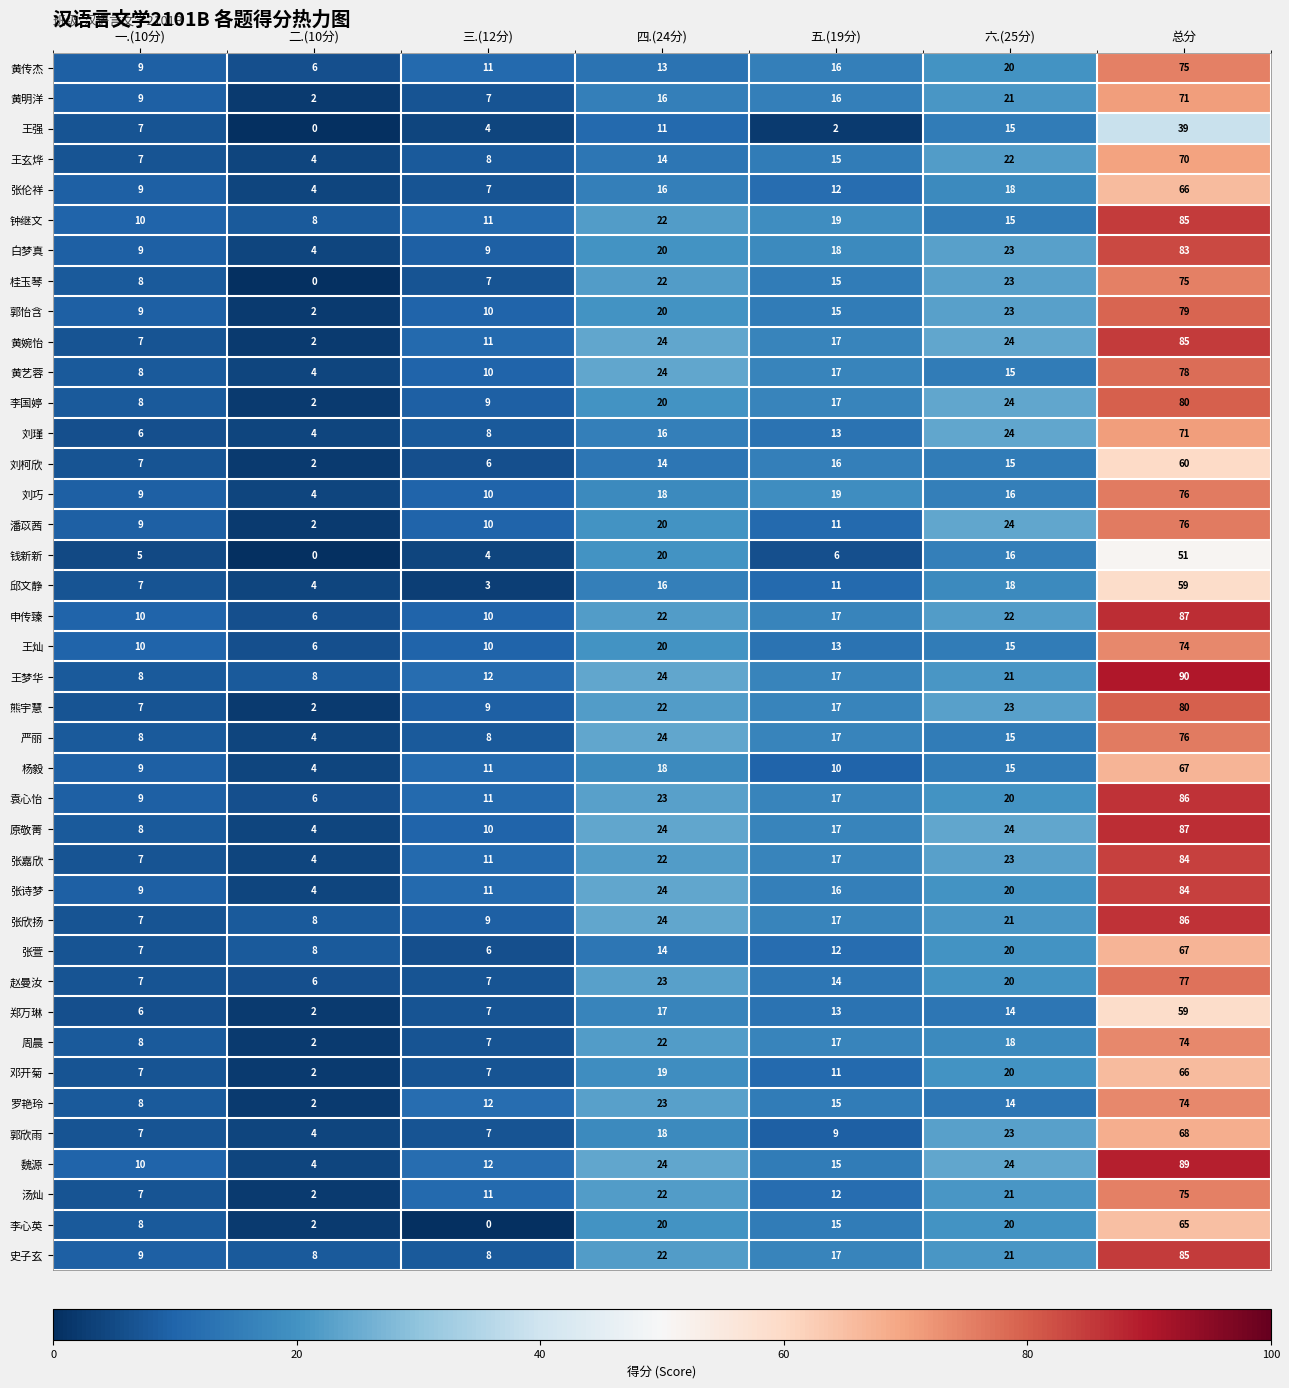

At which category is the sum across all series the highest?

总分